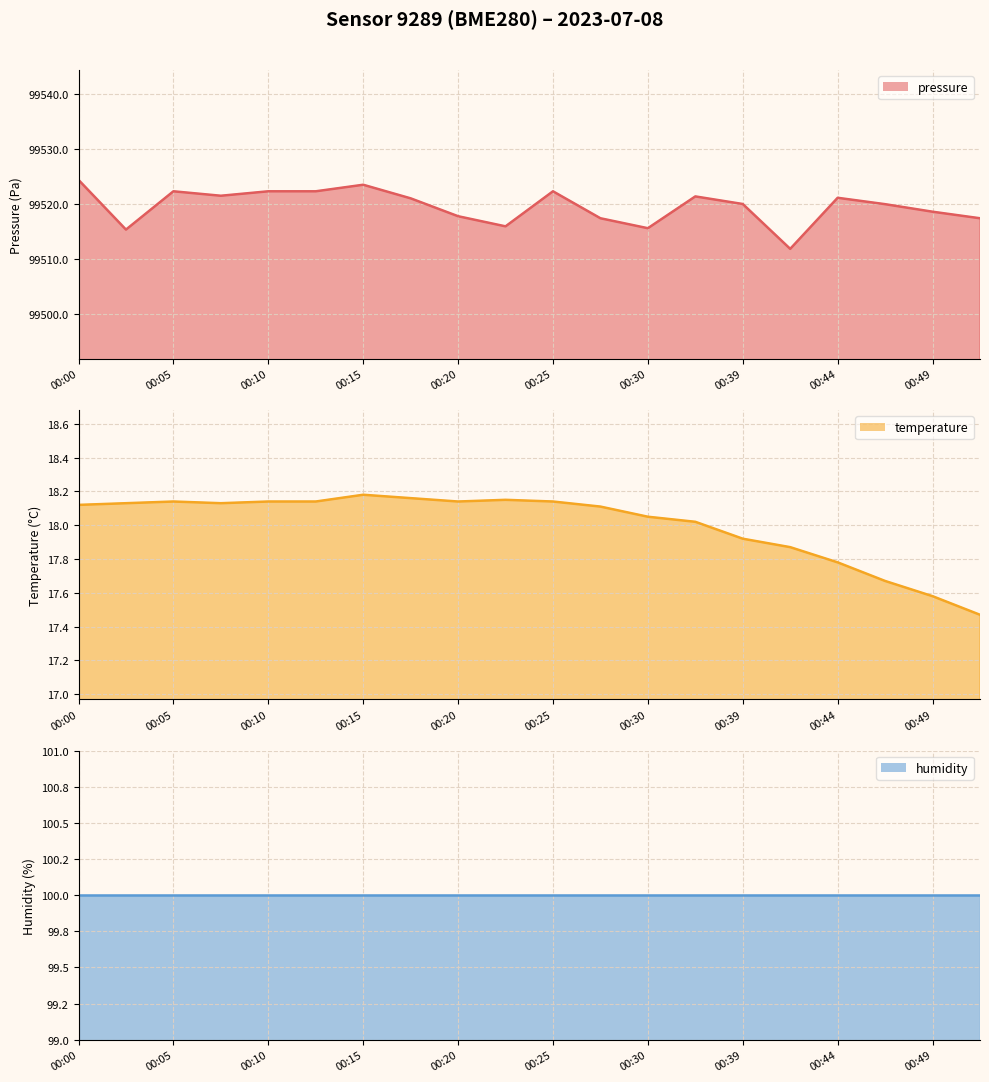

What is the difference between the maximum and minimum values in the temperature line series?

0.7